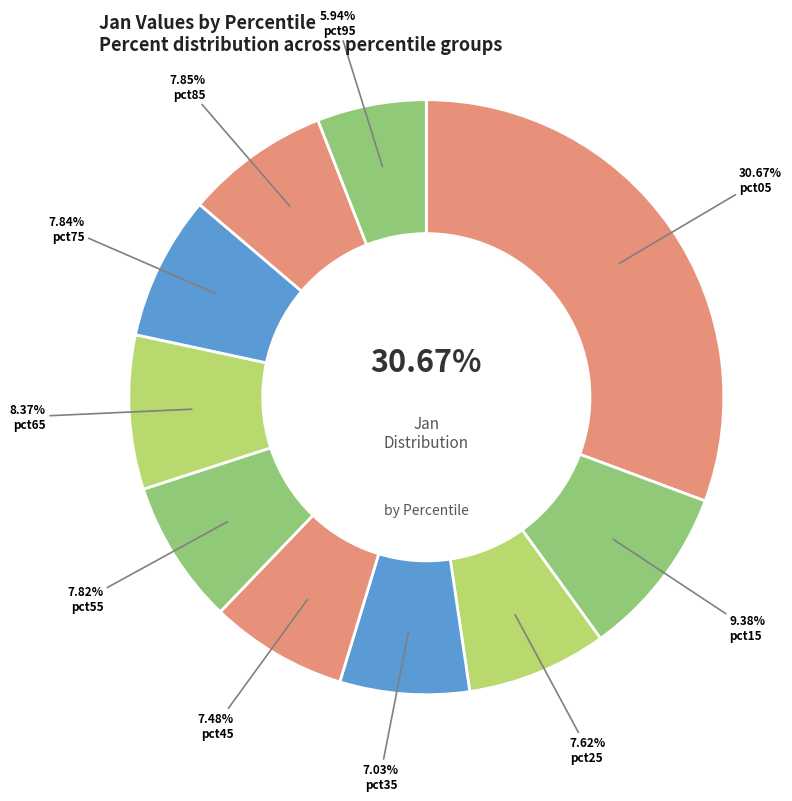

The pct95 slice represents 6% of the pie. True or false?

True